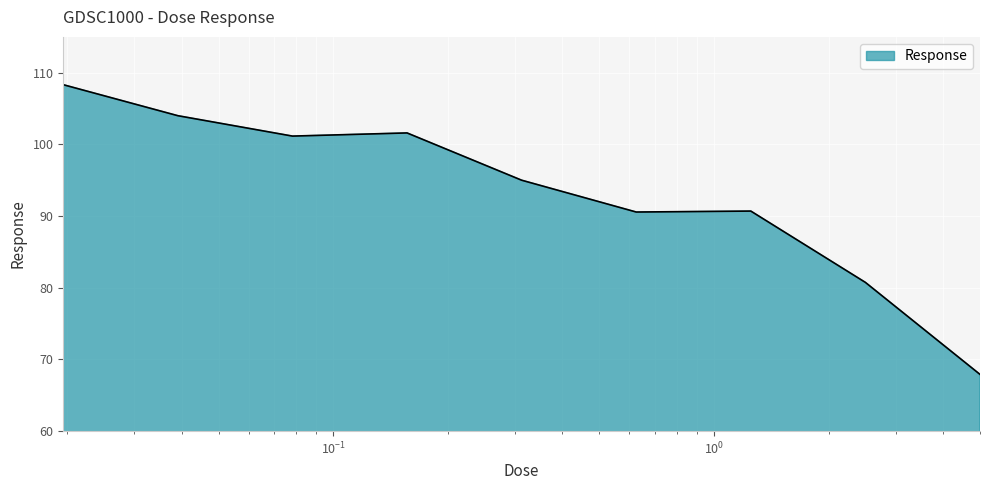

What is the difference between the maximum and minimum values?

40.4